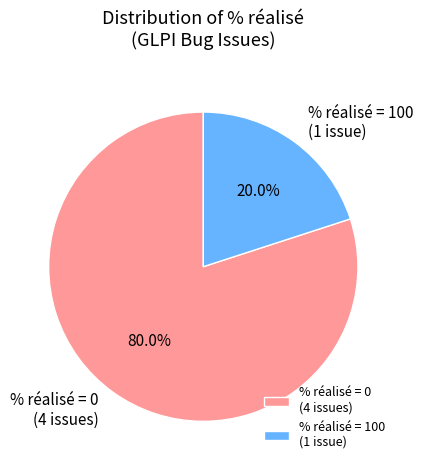

Is there a majority slice in this chart?

Yes